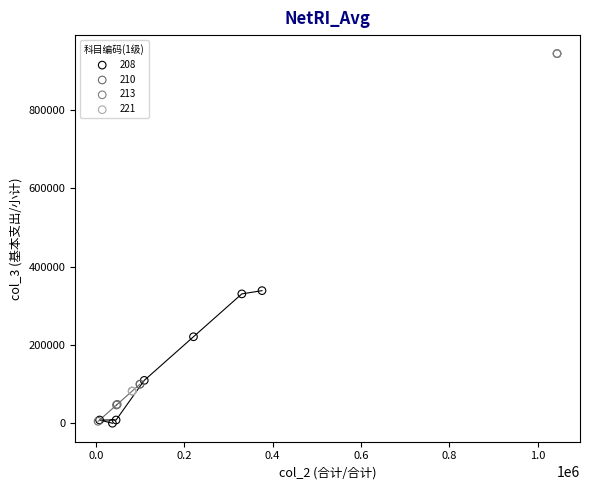

Which series contains the highest Y value?

213